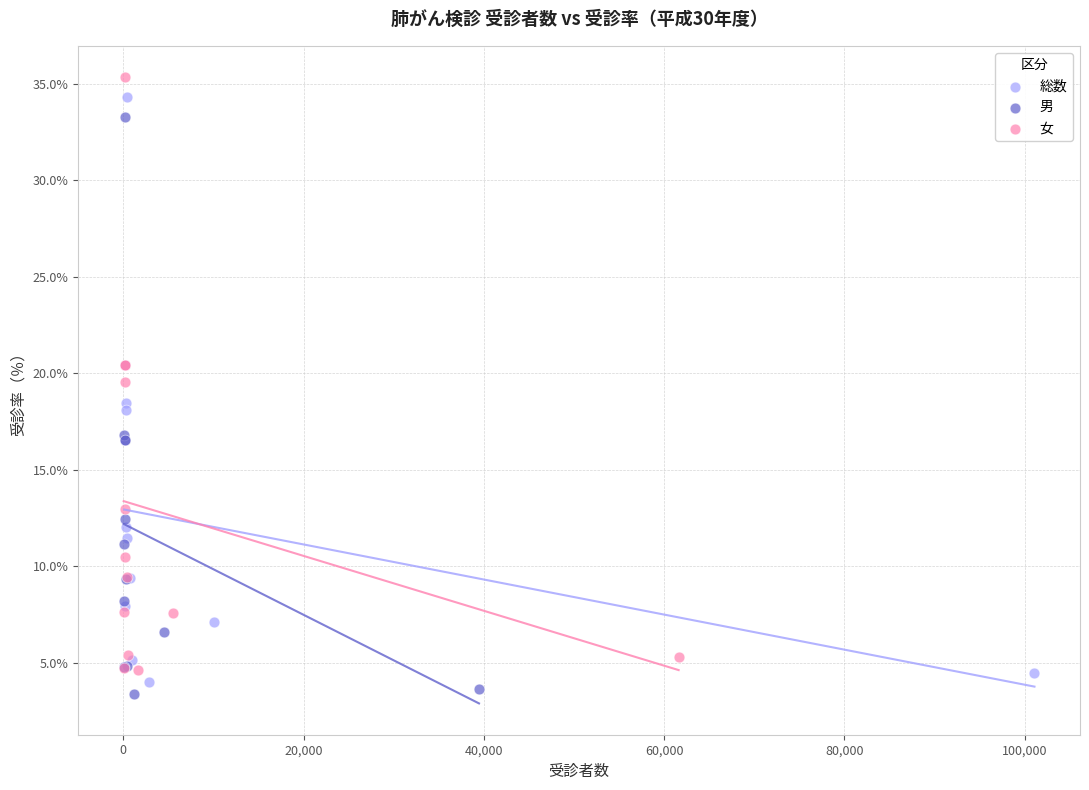

Which series contains the highest Y value?

女